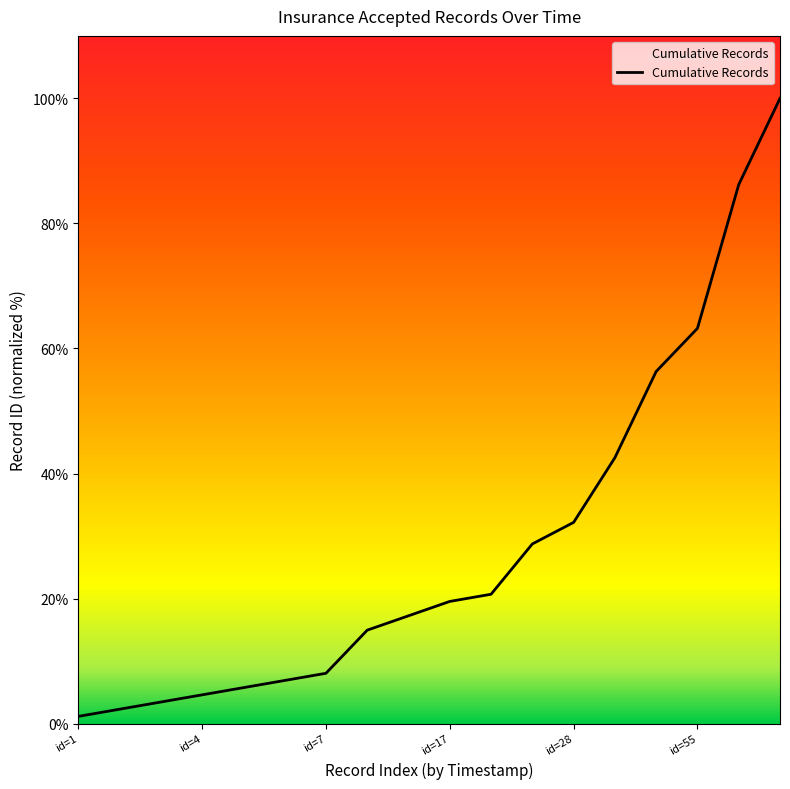

What is the difference between the values at id=1 and 13?

41.4